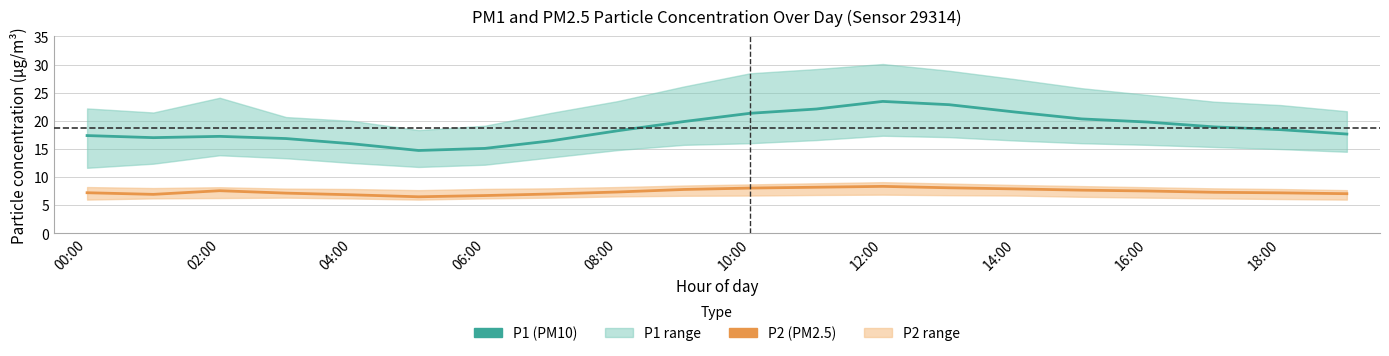

What is the greatest value displayed?

23.4